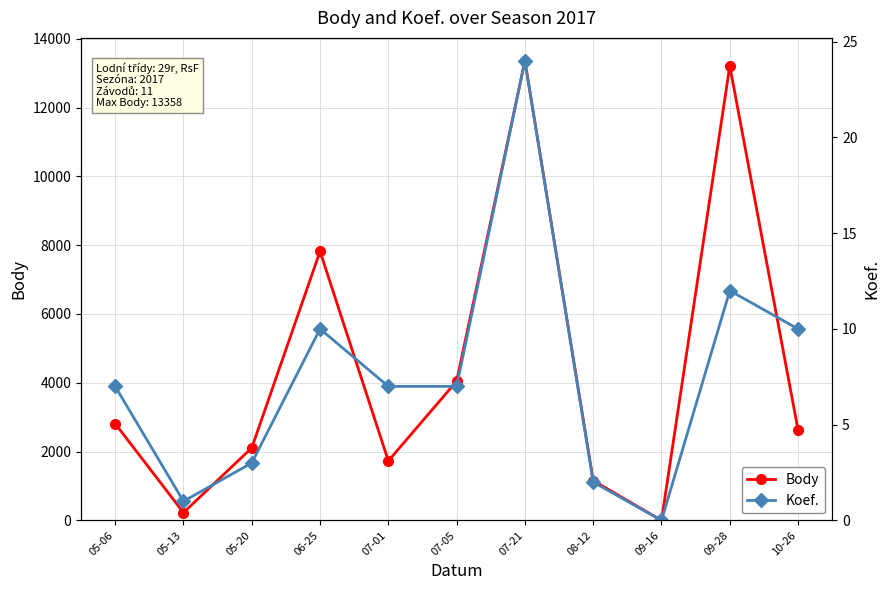

What is the average value of the Koef. series?

8